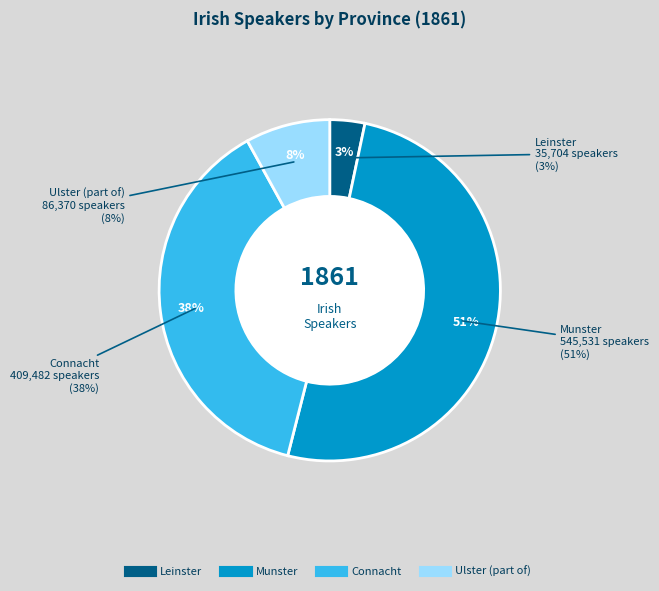

Which slice is the smallest?

Leinster